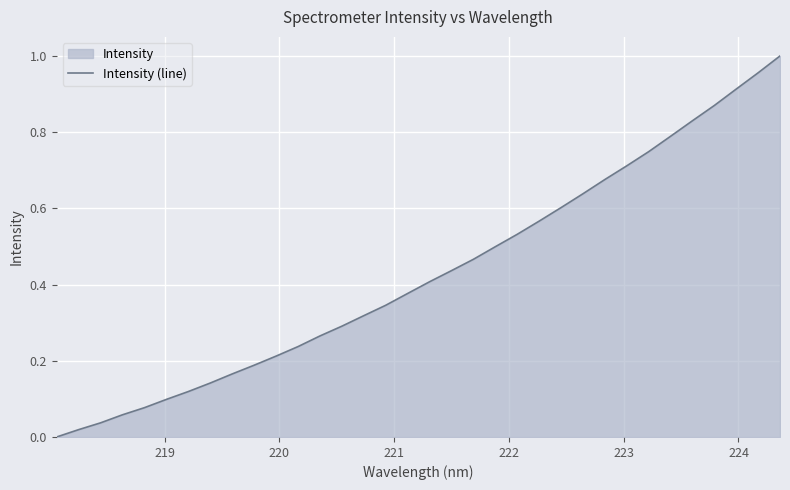

Count the number of categories in the chart.

34